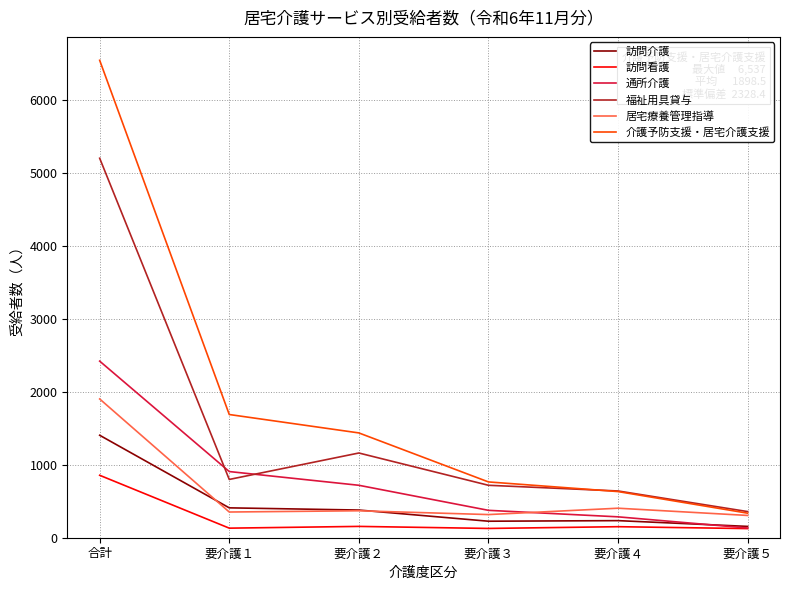

What is the spread (max minus min) of values at 要介護４?

489